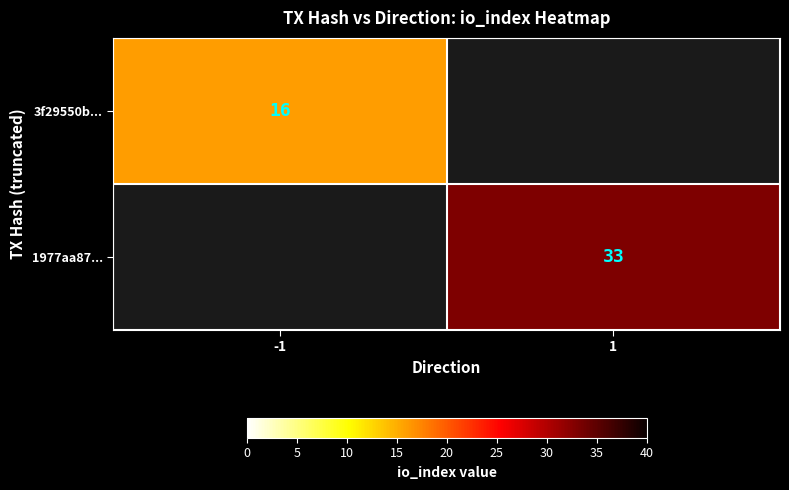

Is it true that 1977aa87... equals 33 at 1?

True